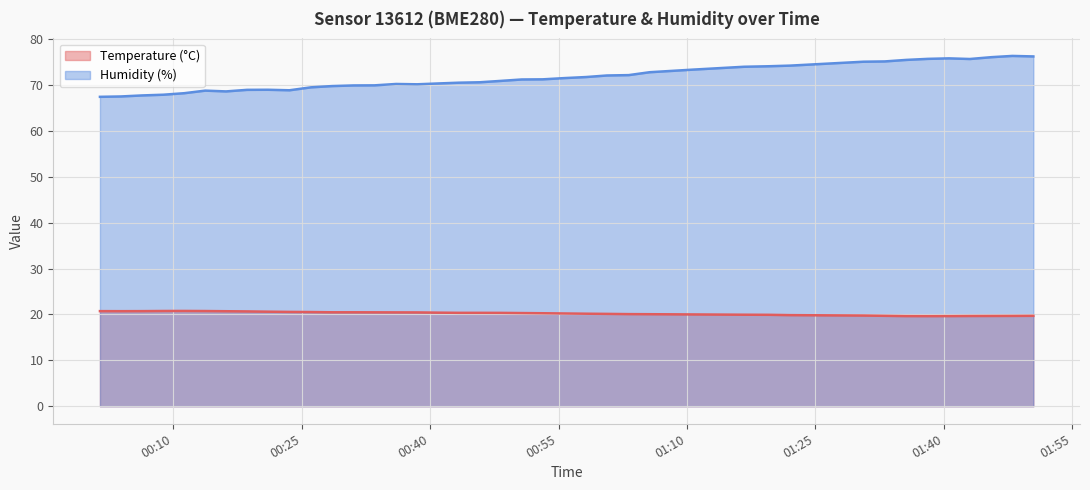

True or false: Humidity (%) and Temperature (°C) cross at least once.

False